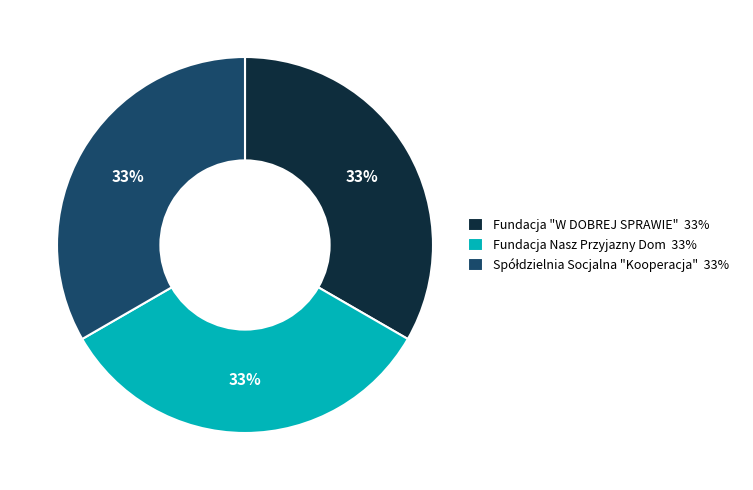

To the nearest percent, what percentage of the pie is Fundacja Nasz Przyjazny Dom?

33%